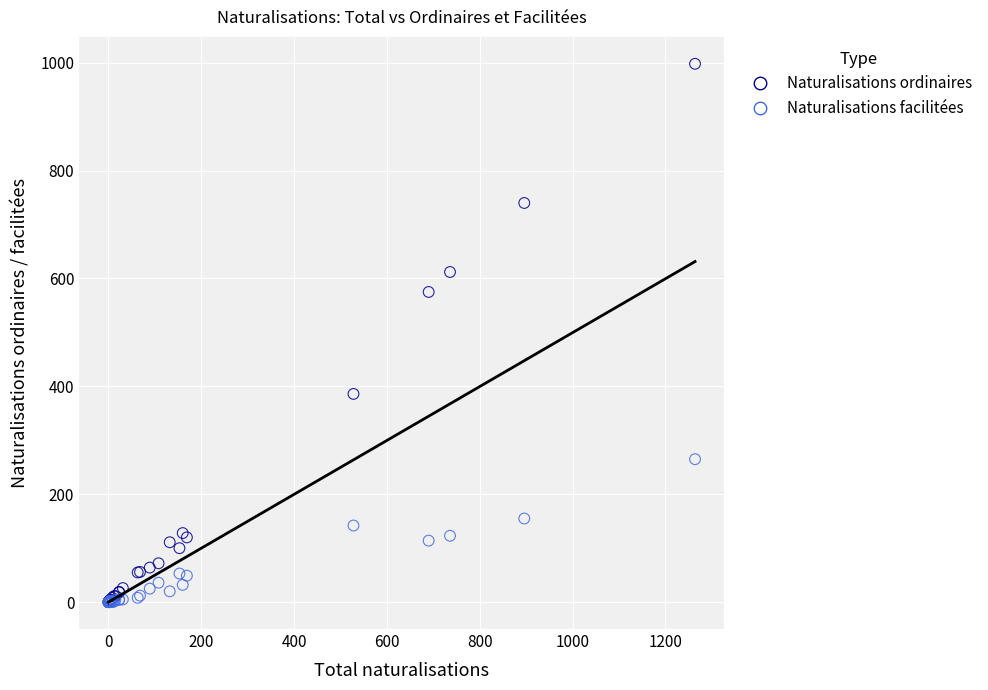

In the Naturalisations ordinaires series, what Y value is closest to 499?

575